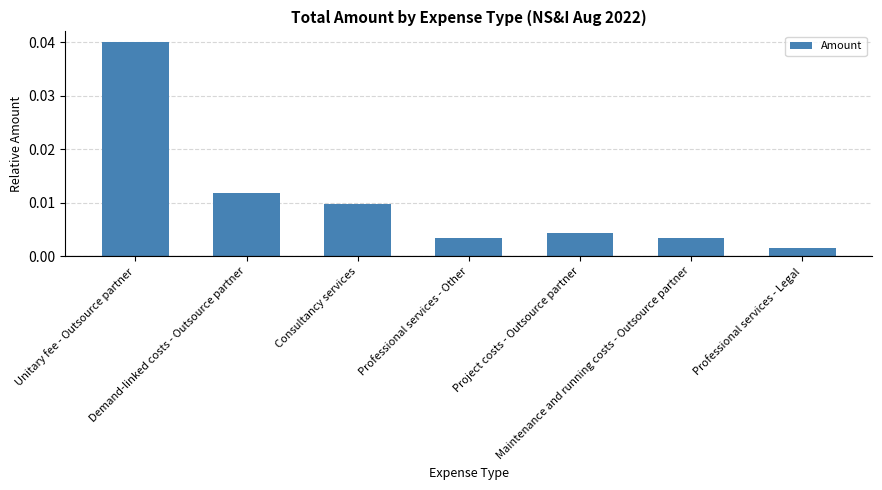

How many series are shown in this chart?

1